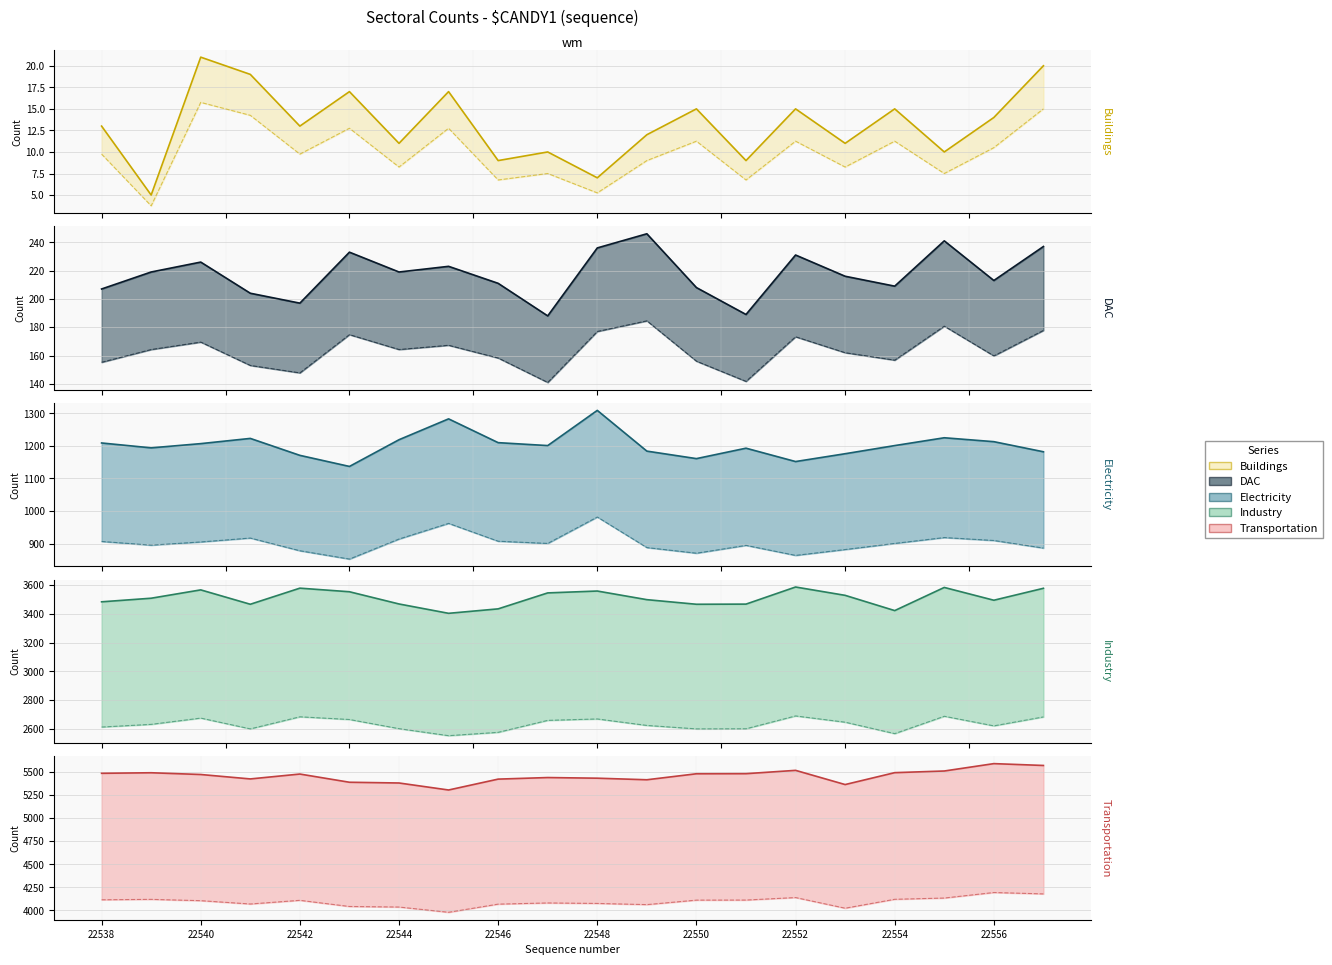

What is the average value of the Electricity series?

1202.5